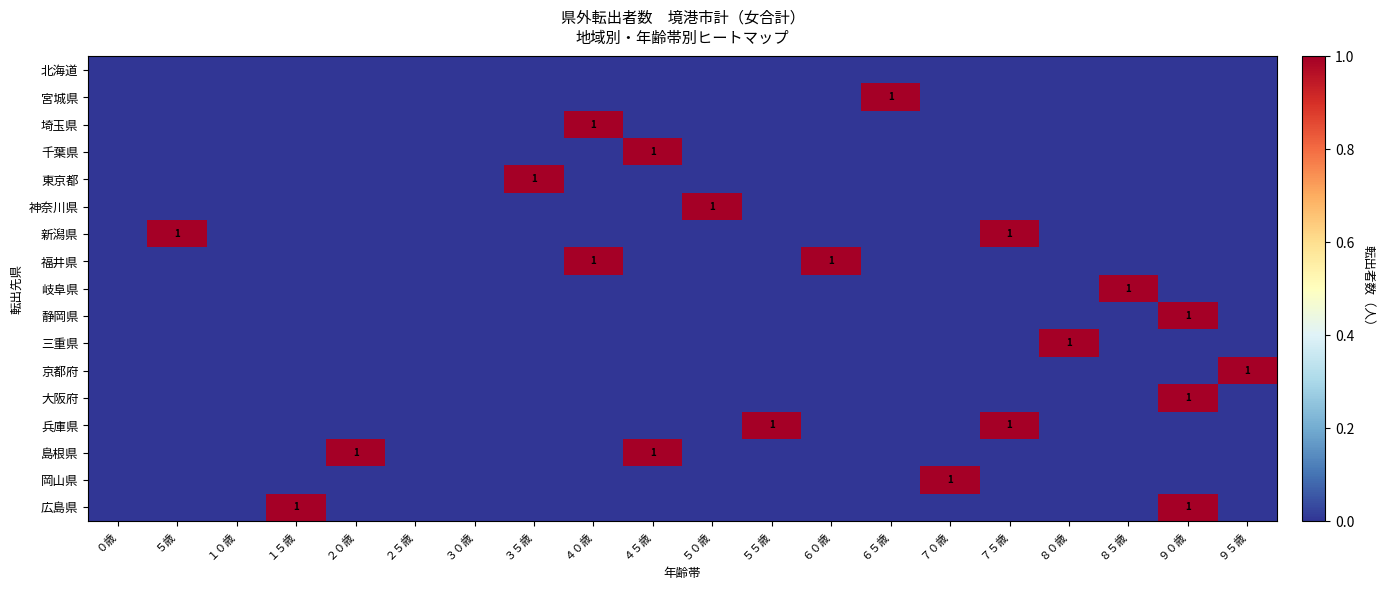

At which category does the chart reach its peak across all series?

６５歳